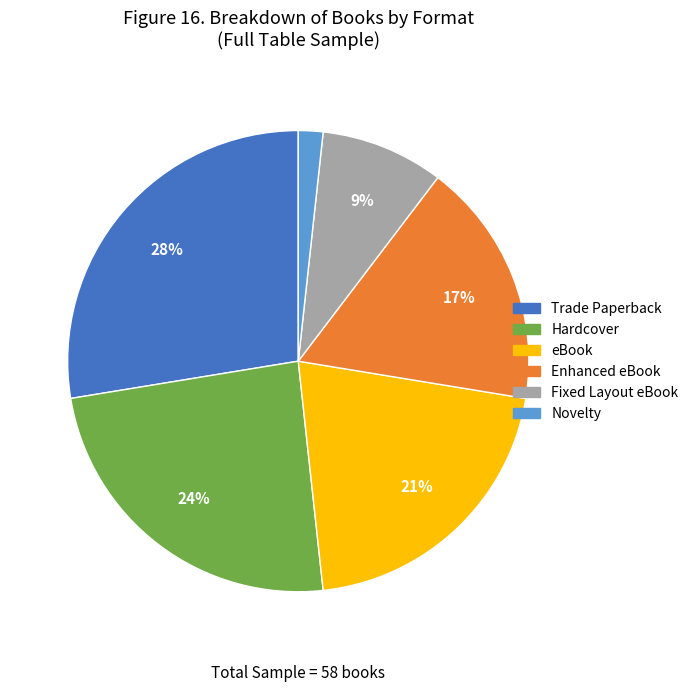

What percentage is the Fixed Layout eBook slice, to the nearest percent?

9%